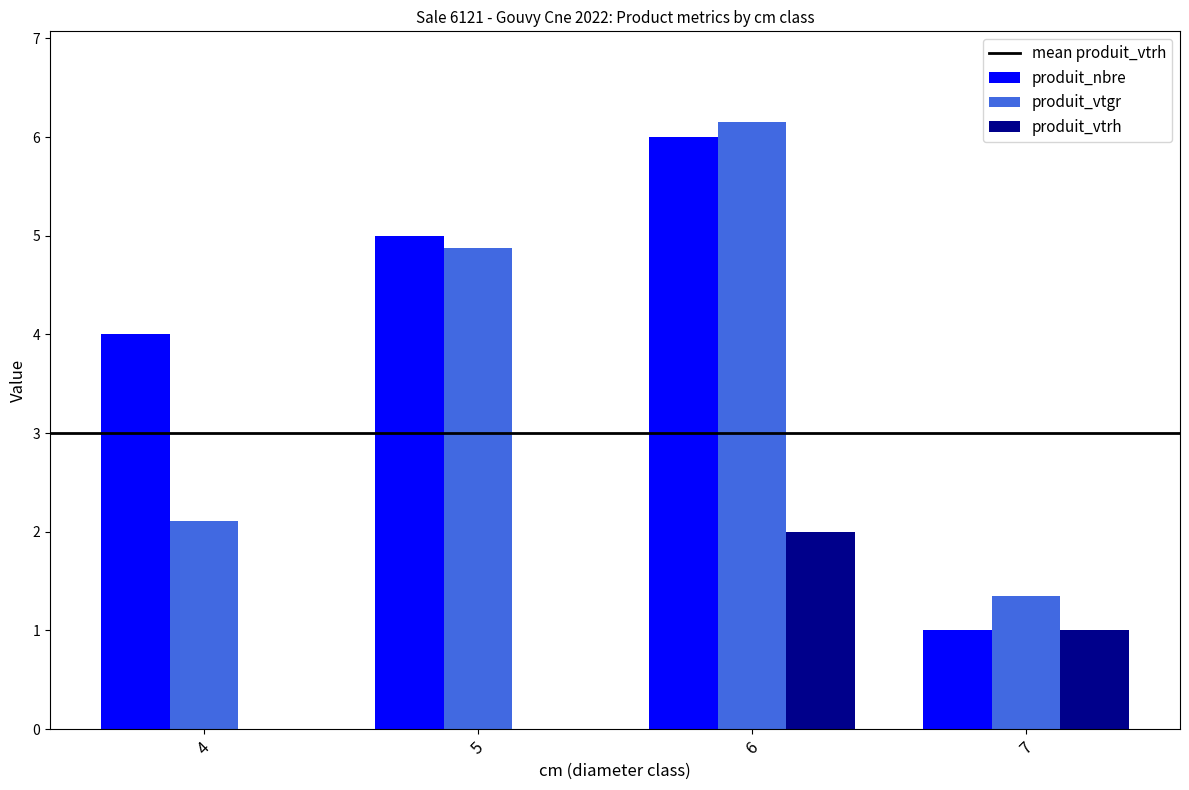

What is the sum of the produit_vtgr values at 4 and 7?

3.5